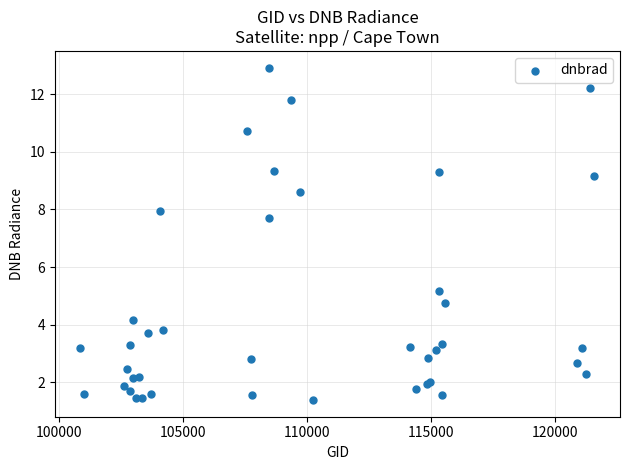

What Y value in the scatter plot is closest to 7?

7.7